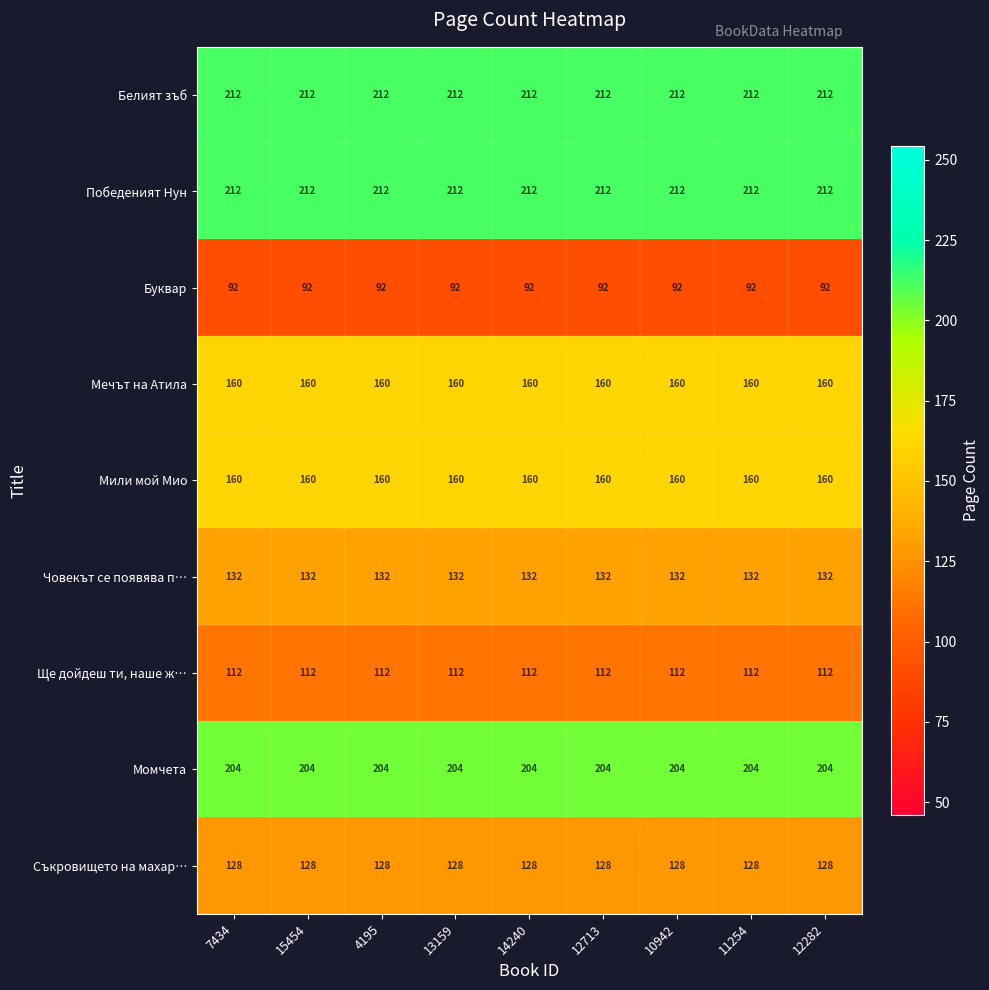

At how many categories does at least one series exceed 110?

9